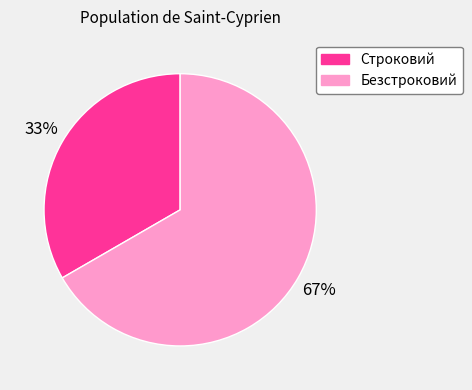

To the nearest percent, what is the combined percentage of Строковий and Безстроковий?

100%